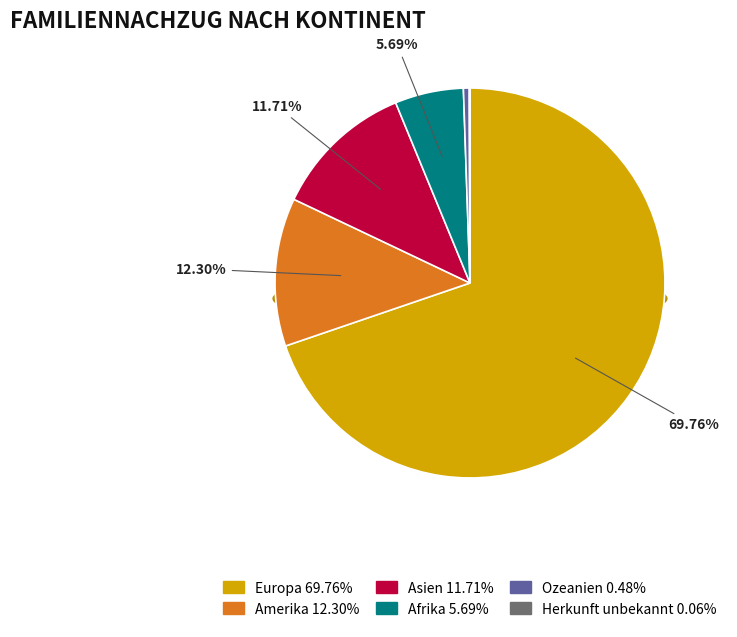

Between Afrika and Herkunft unbekannt, which is larger?

Afrika